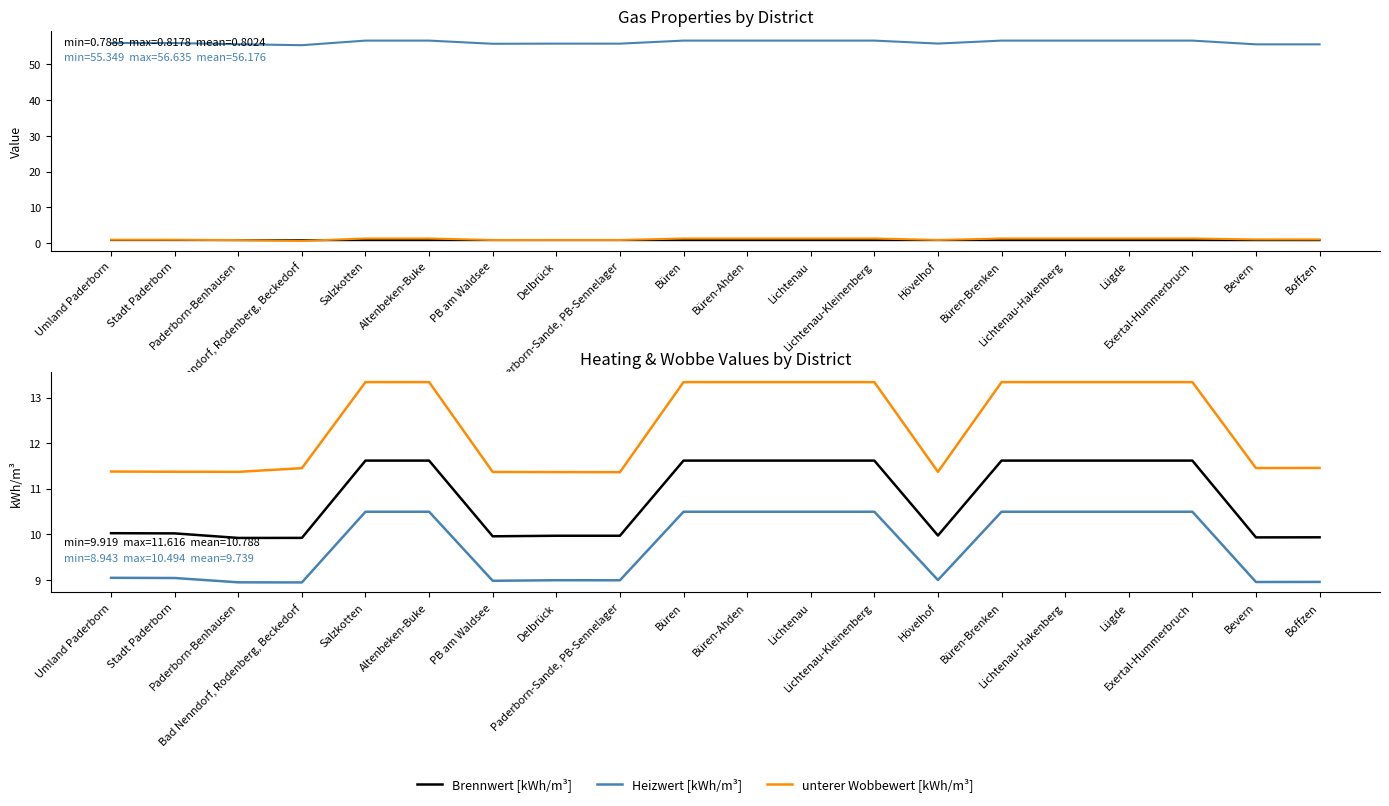

What is the average value of the CO2-Emissionsfaktor [t/TJ] series?

56.2